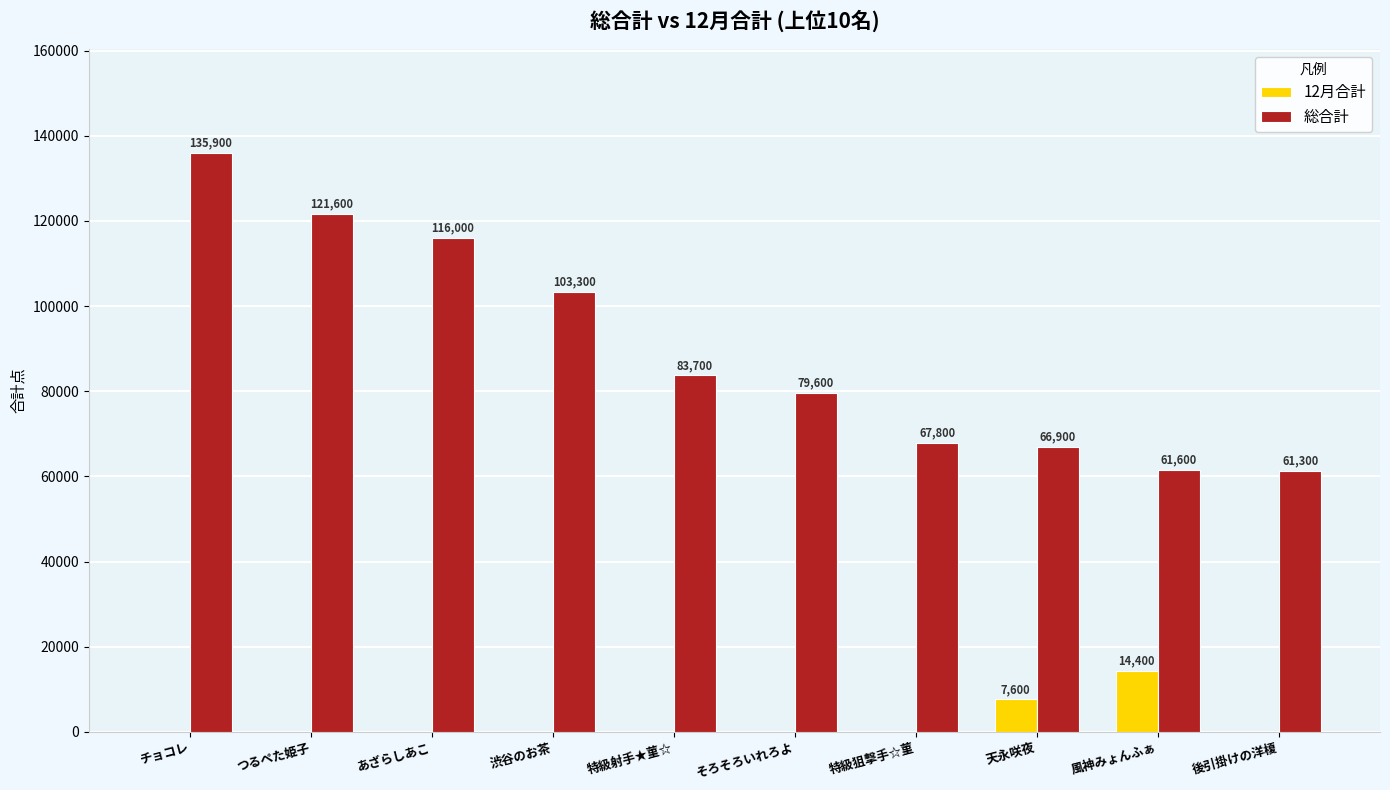

What is the greatest value displayed?

135900